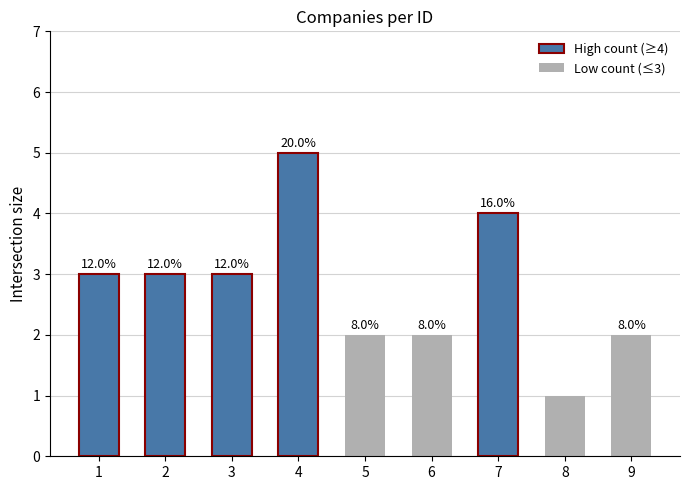

Which label corresponds to the largest value in the chart?

4